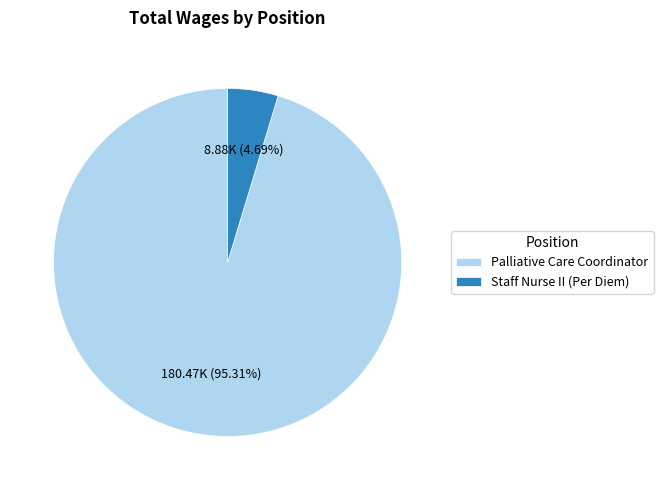

Count the number of slices in the pie.

2